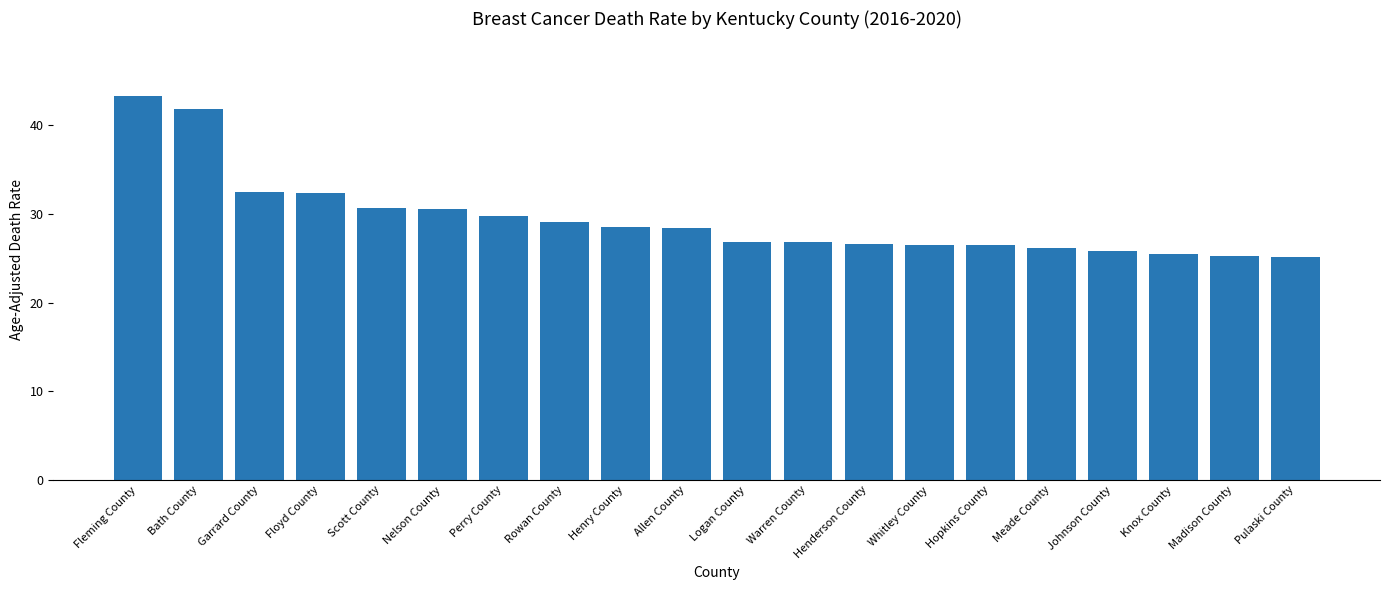

Count the number of categories in the chart.

20